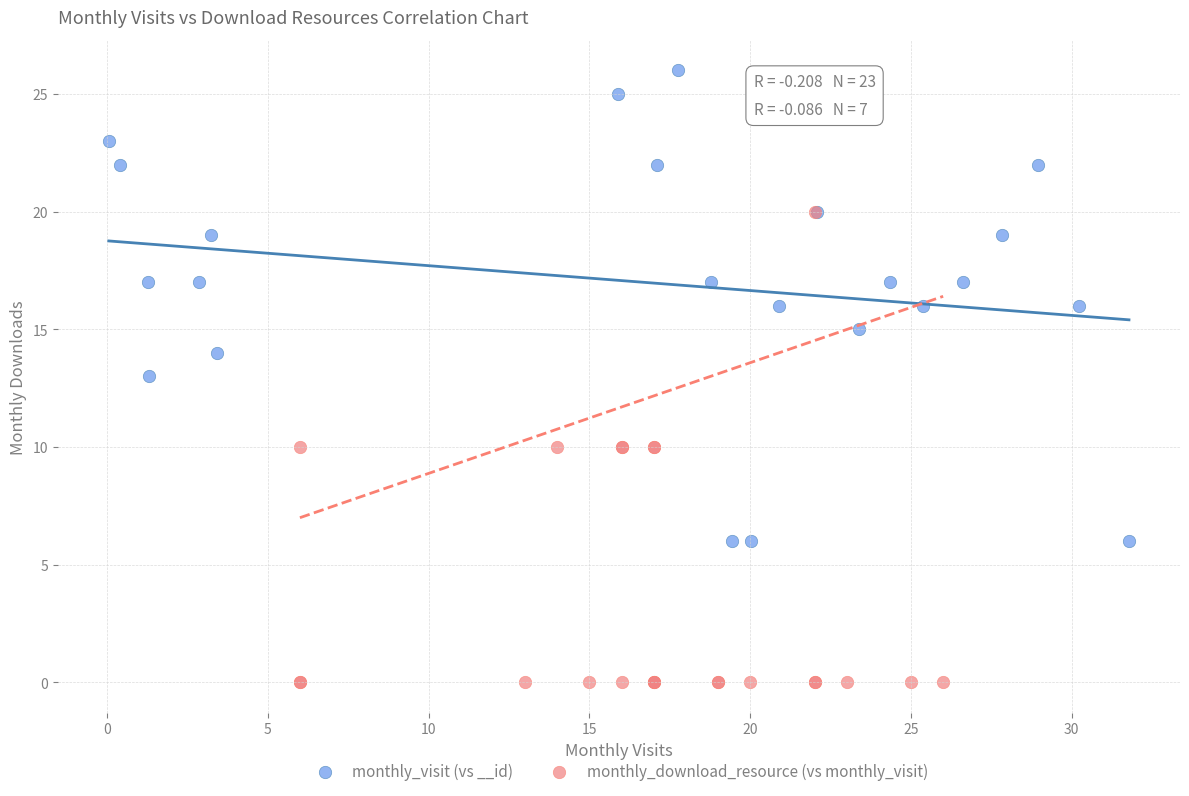

Which series contains the lowest Y value?

monthly_download_resource (vs monthly_visit)